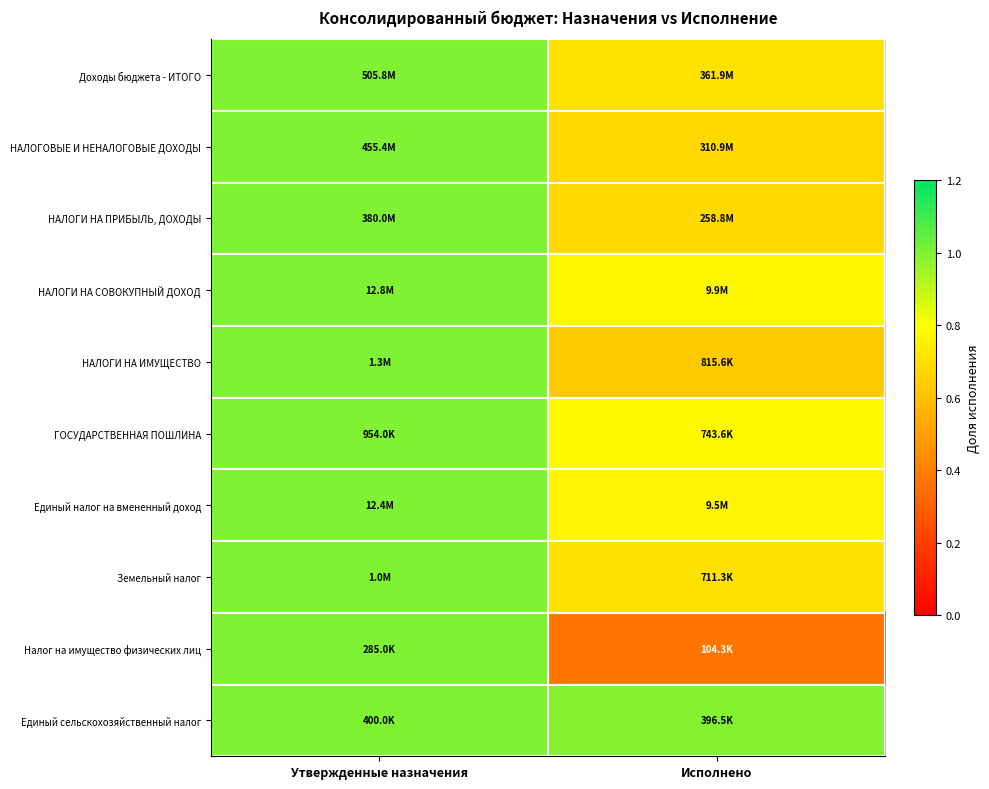

Reading left to right, what are all the values shown in this chart?

Доходы бюджета - ИТОГО: Утвержденные назначения=1.0	Исполнено=0.7
НАЛОГОВЫЕ И НЕНАЛОГОВЫЕ ДОХОДЫ: Утвержденные назначения=1.0	Исполнено=0.7
НАЛОГИ НА ПРИБЫЛЬ, ДОХОДЫ: Утвержденные назначения=1.0	Исполнено=0.7
НАЛОГИ НА СОВОКУПНЫЙ ДОХОД: Утвержденные назначения=1.0	Исполнено=0.8
НАЛОГИ НА ИМУЩЕСТВО: Утвержденные назначения=1.0	Исполнено=0.6
ГОСУДАРСТВЕННАЯ ПОШЛИНА: Утвержденные назначения=1.0	Исполнено=0.8
Единый налог на вмененный доход: Утвержденные назначения=1.0	Исполнено=0.8
Земельный налог: Утвержденные назначения=1.0	Исполнено=0.7
Налог на имущество физических лиц: Утвержденные назначения=1.0	Исполнено=0.4
Единый сельскохозяйственный налог: Утвержденные назначения=1.0	Исполнено=1.0